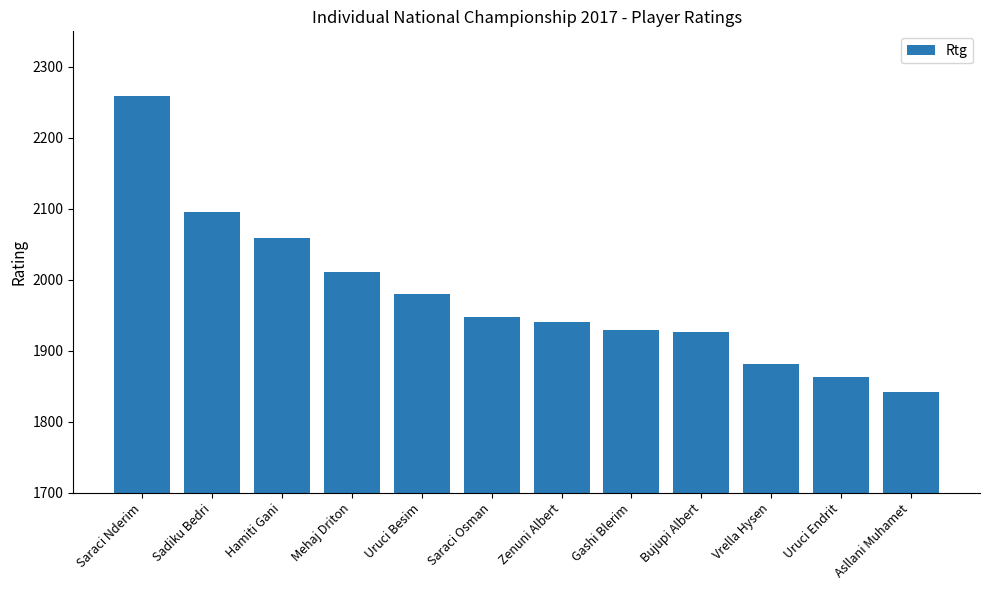

At which category does the chart reach its peak across all series?

Saraci Nderim